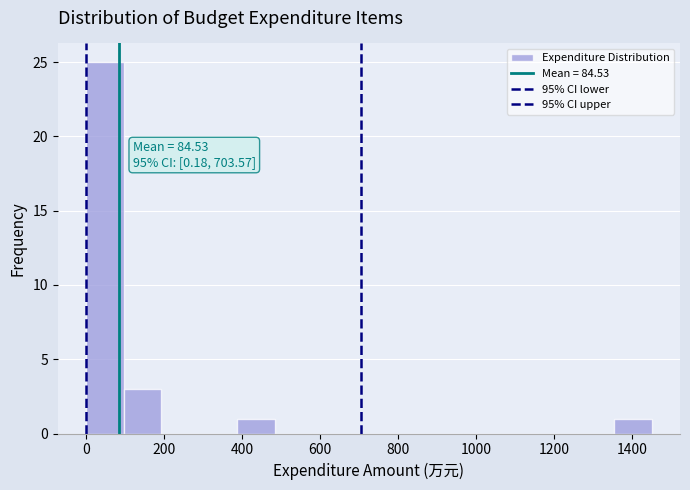

Over which range of the x-axis is the bar tallest?

0 to 100